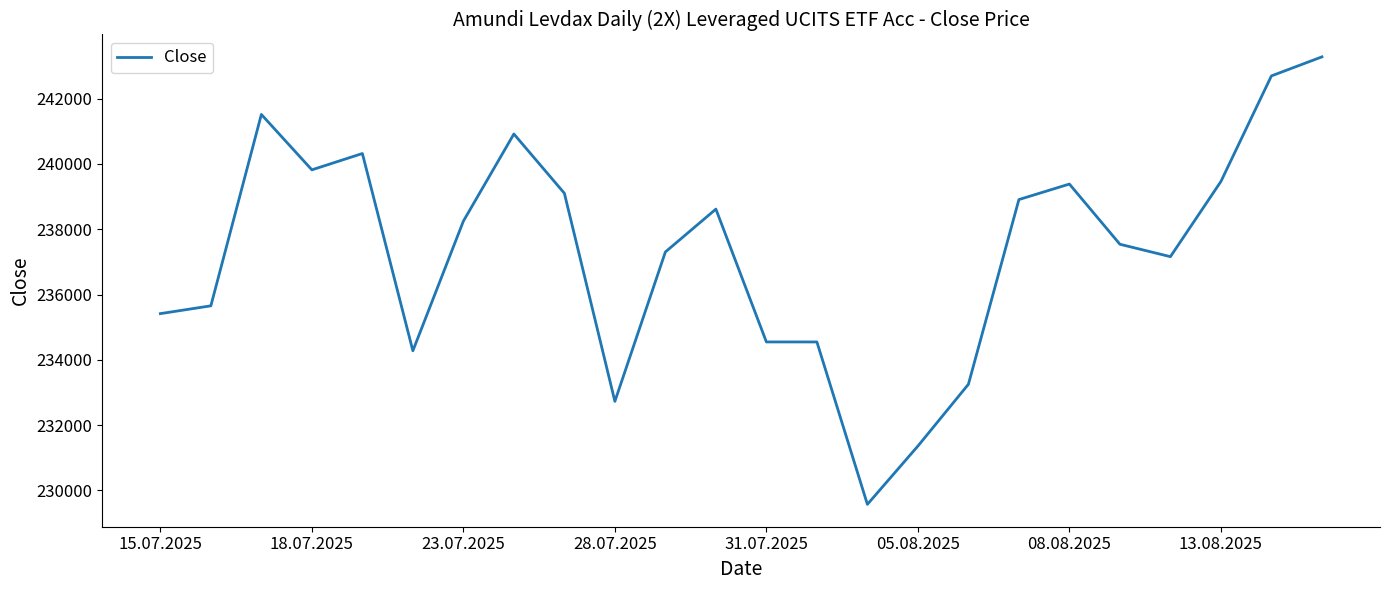

What is the maximum value shown in the chart?

243276